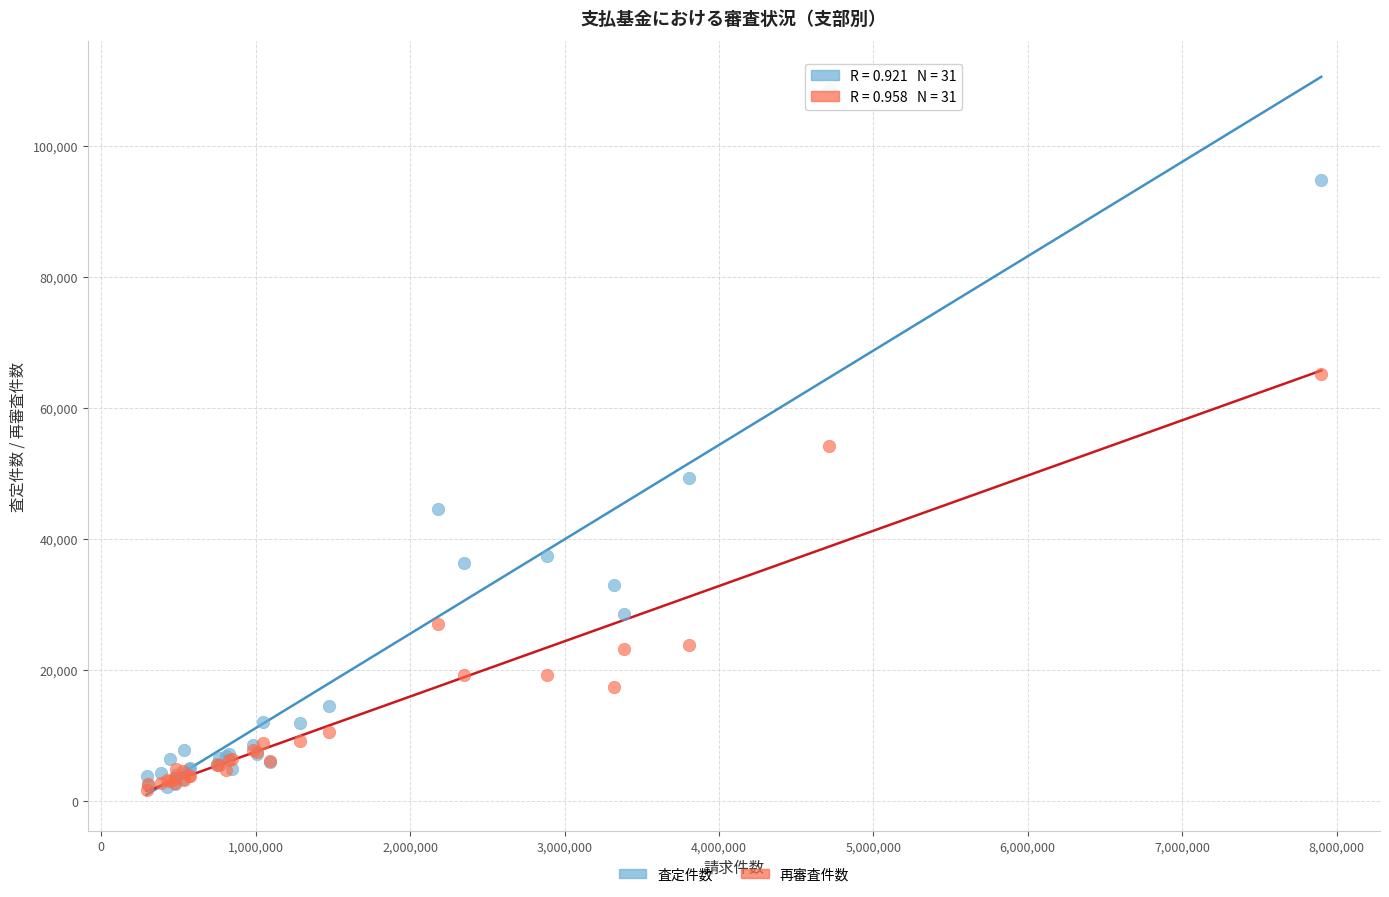

In the 査定件数 series, what Y value is closest to 55478?

49372